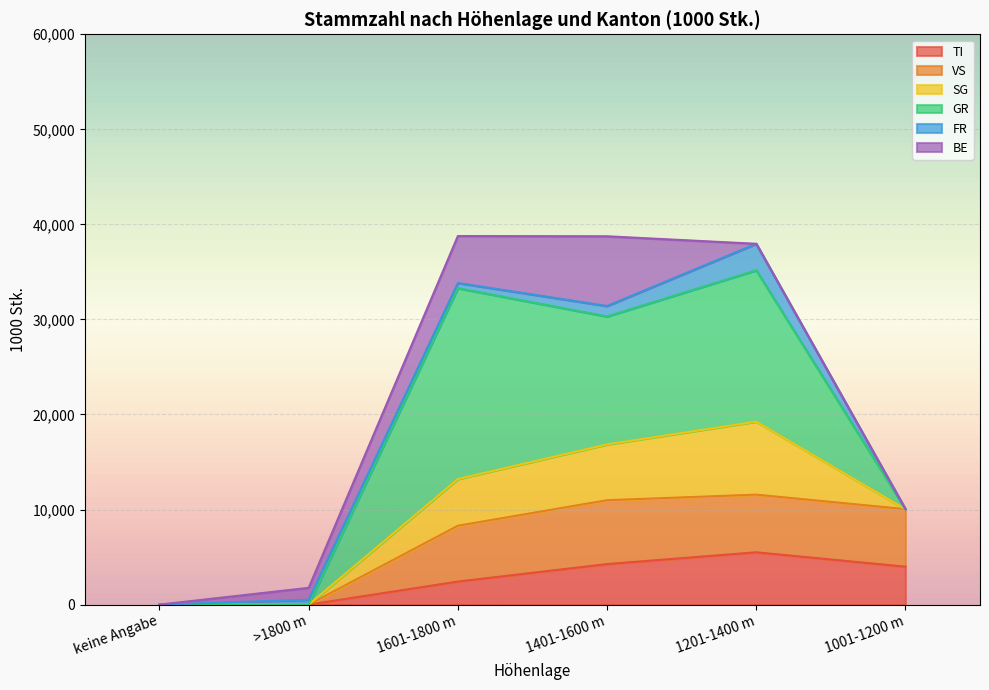

The value of TI at 1201-1400 m is 5502. True or false?

True